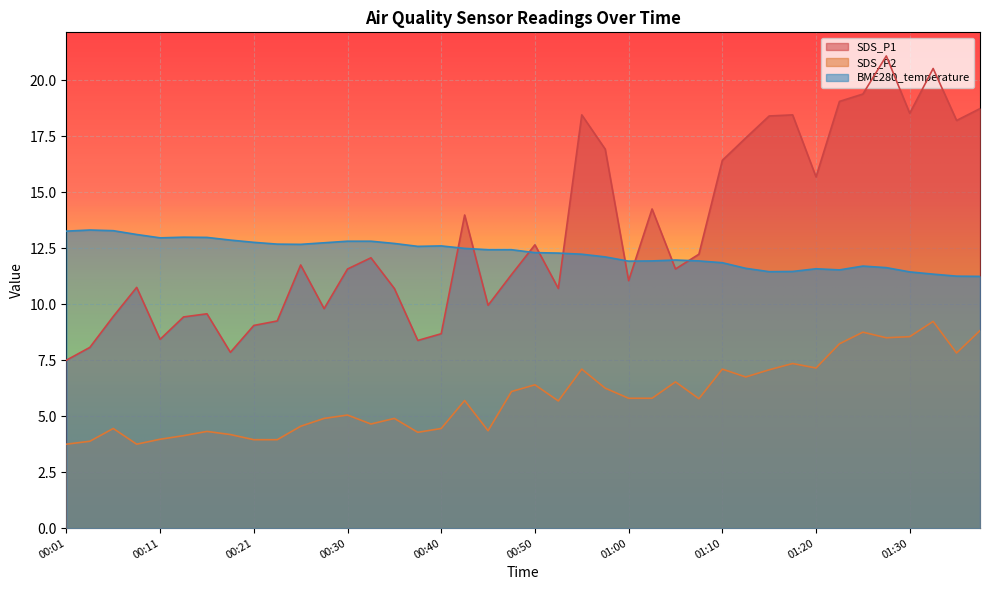

Where is the first local minimum for SDS_P1?

00:11